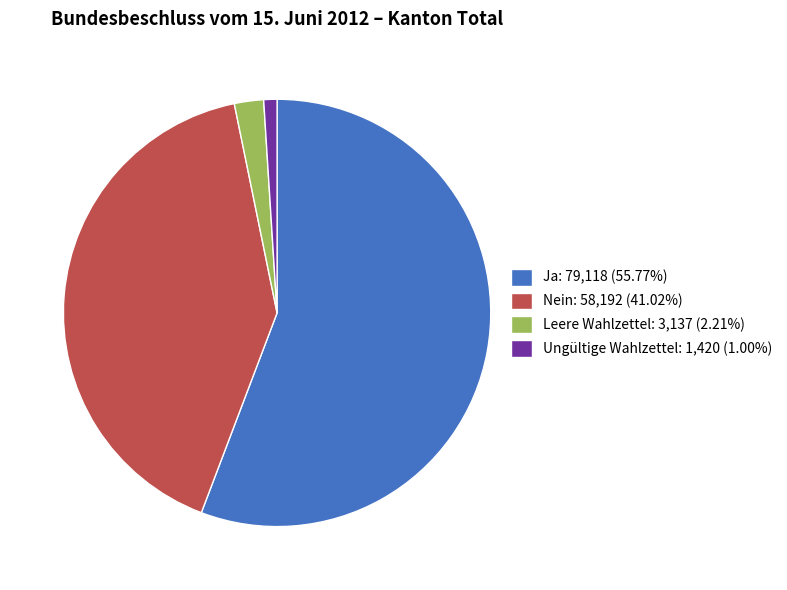

What is the ratio of the value at Ja: 79,118 (55.77%) to the value at Leere Wahlzettel: 3,137 (2.21%)?

25.2